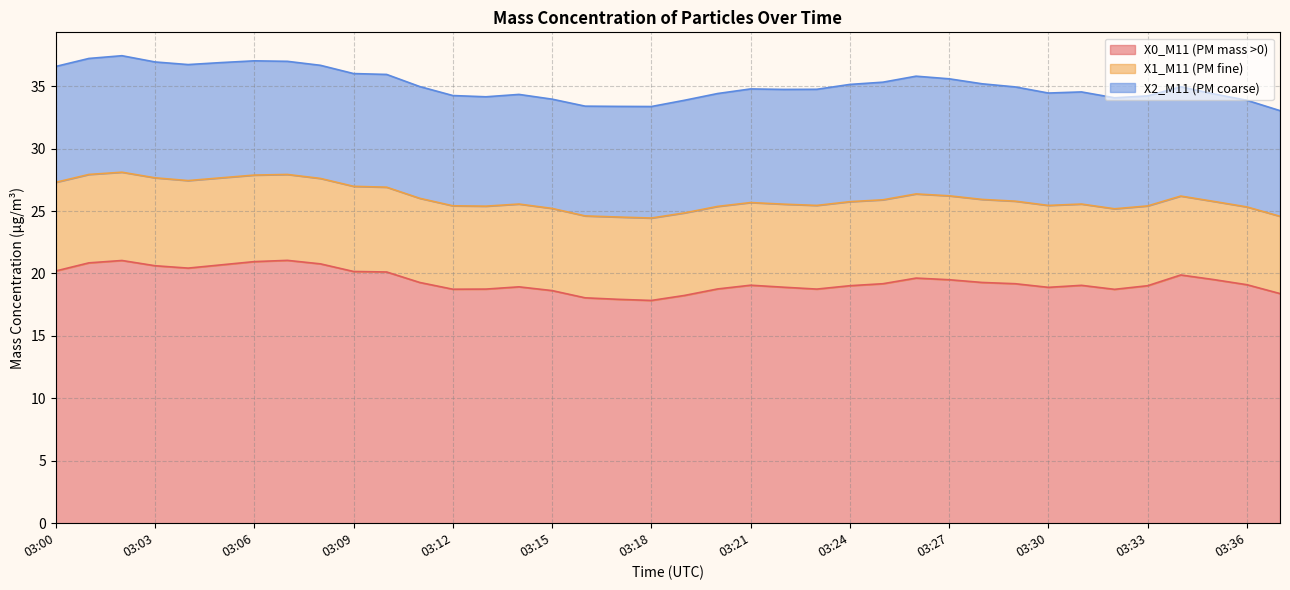

Which has a higher value, 03:25 or 03:14?

03:25